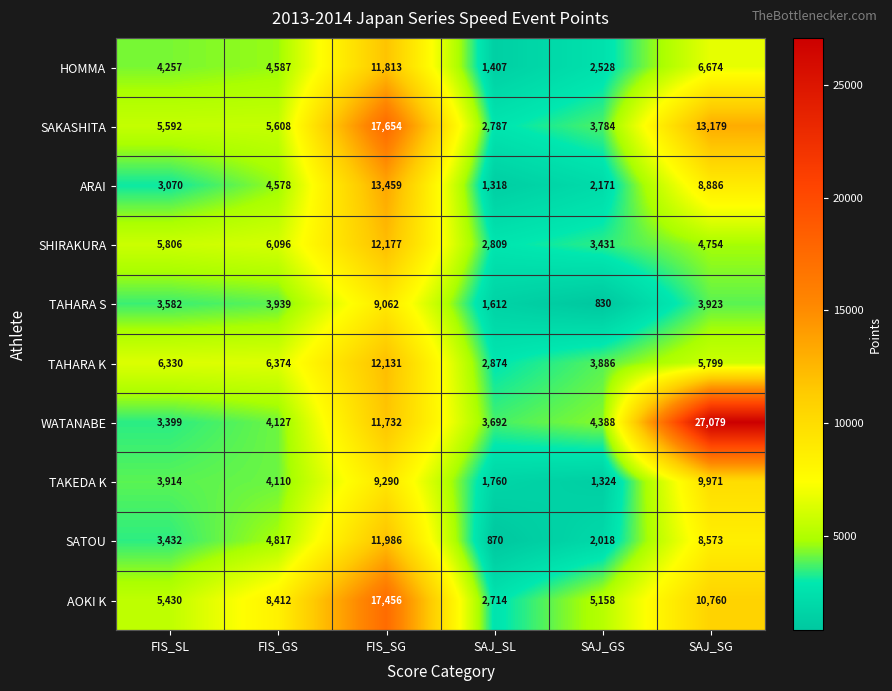

How many categories are shown in the chart?

6